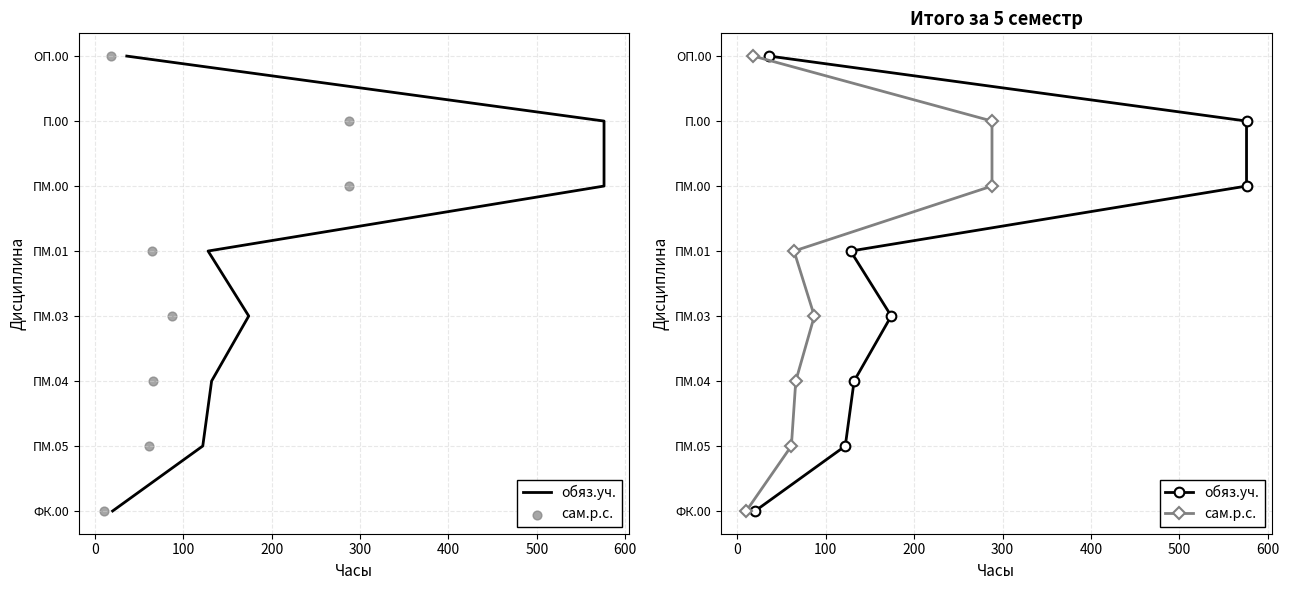

What is the total value across all series at 200?

6